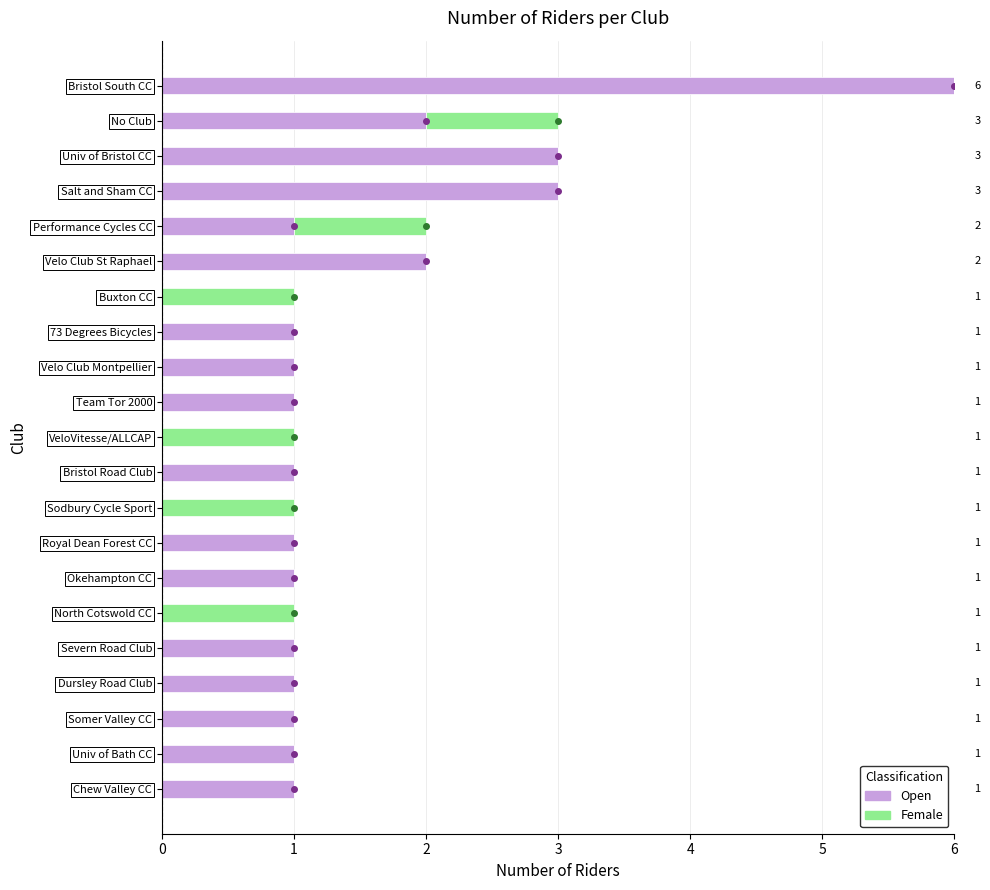

The value of Open at Team Tor 2000 is 0. True or false?

False